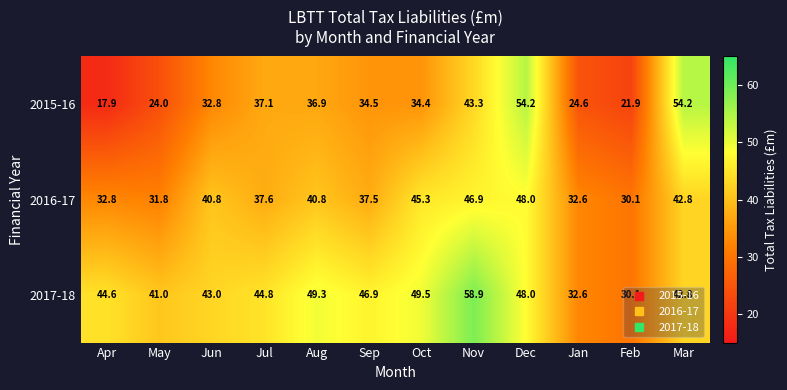

Which label corresponds to the smallest value in the chart?

Apr